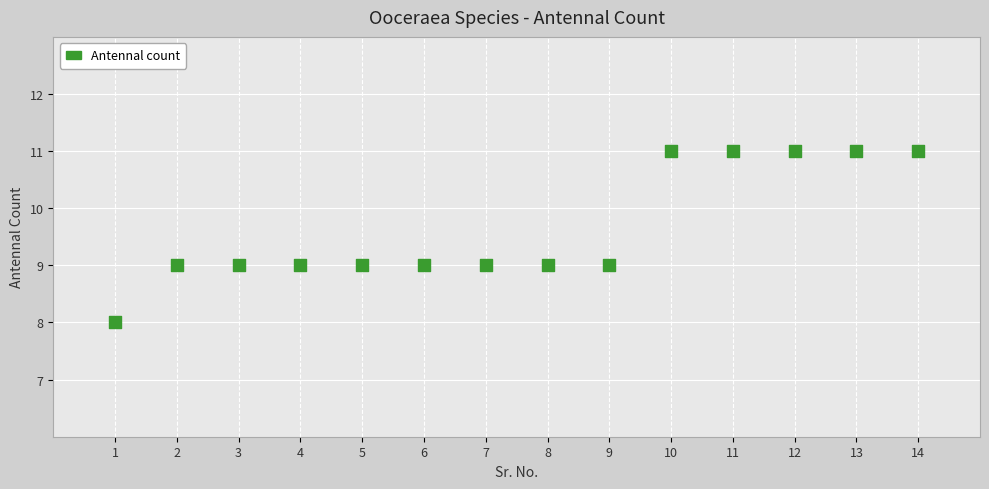

What is the range of Y values (max minus min)?

3